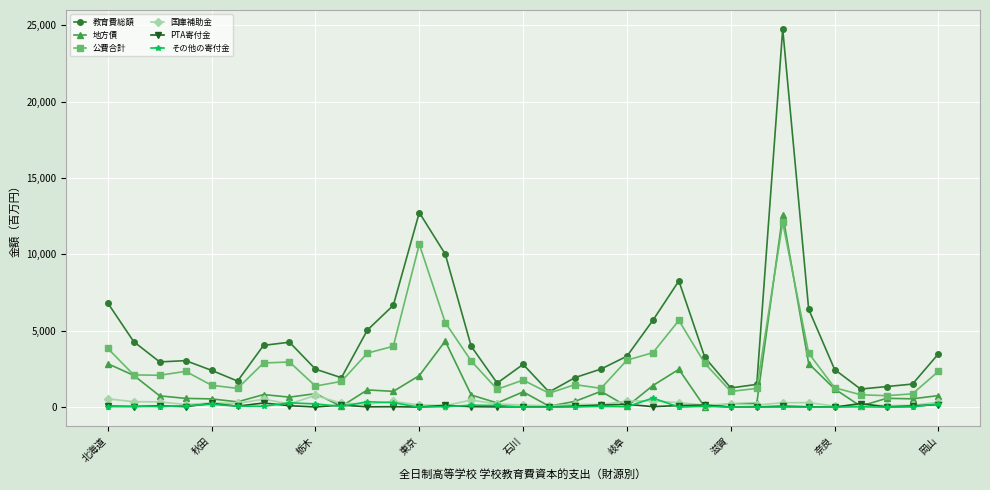

List the labels in order of 地方債 value, largest first.

26, 13, 27, 北海道, 22, 秋田, 12, 21, 28, 10, 19, 11, 16, 岡山, 滋賀, 14, 32, 栃木, 奈良, 30, 東京, 31, 石川, 18, 岐阜, 15, 25, 24, 29, 17, 9, 20, 23